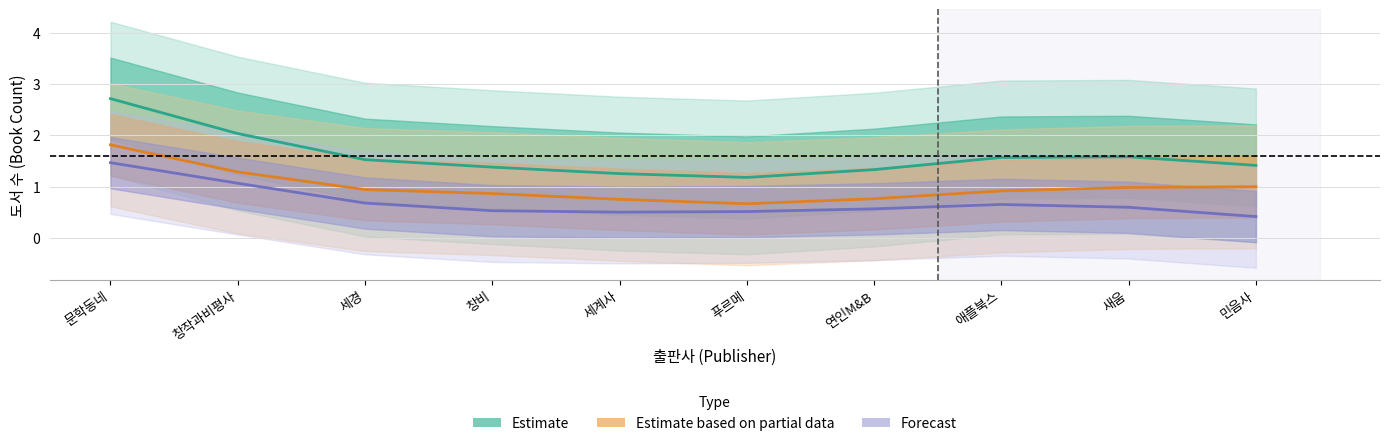

What is the highest value of the Estimate based on partial data series?

1.8